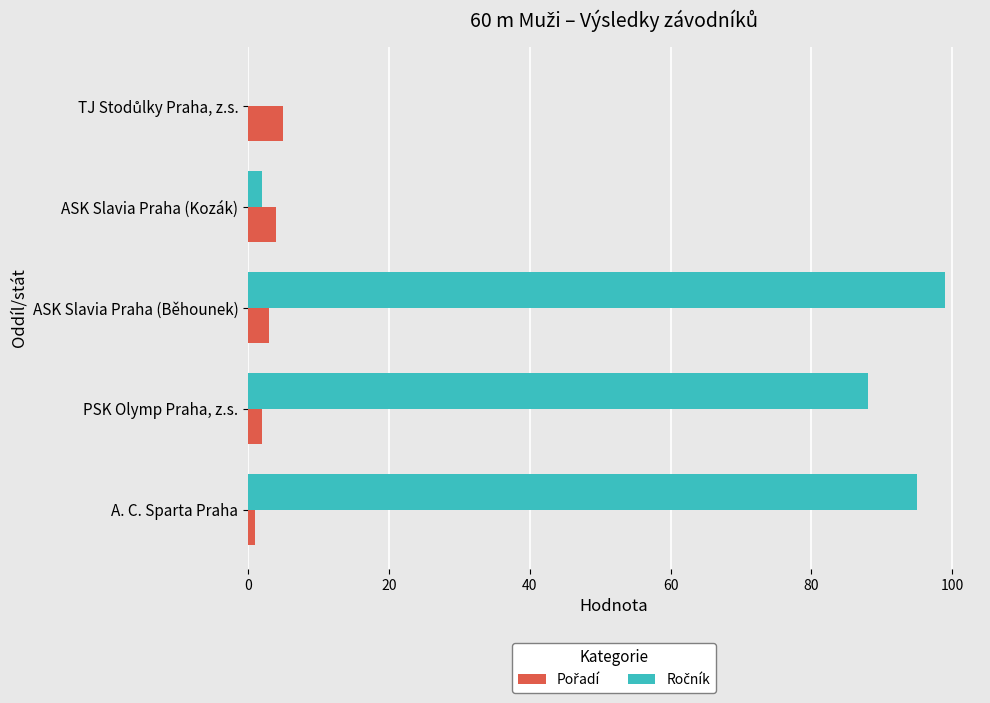

Count the number of data series in this chart.

2